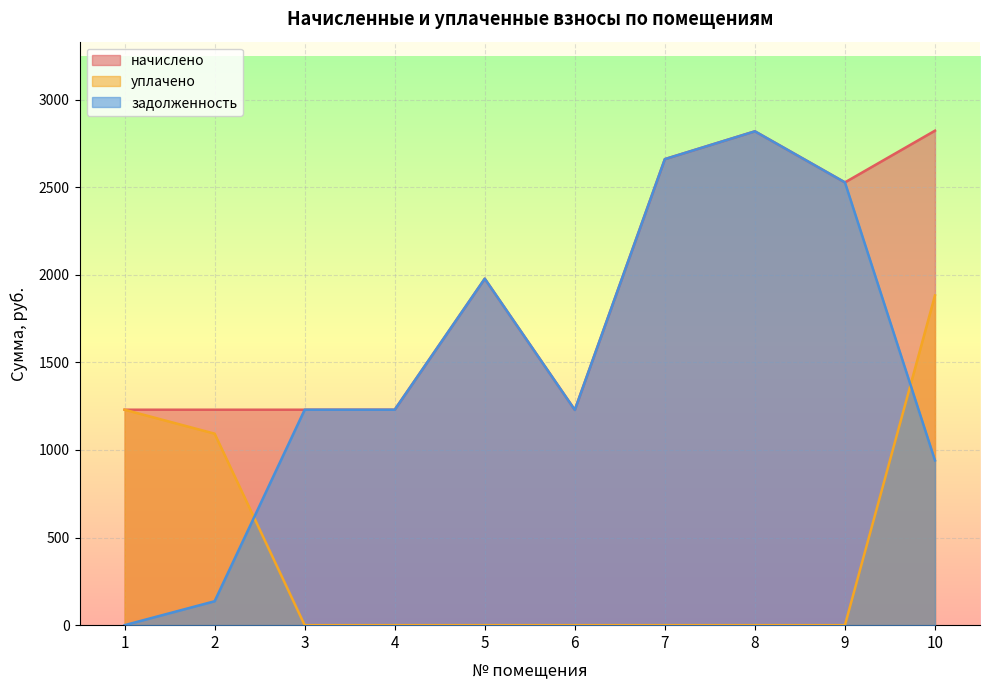

How many values in the начислено series are below 1977?

5